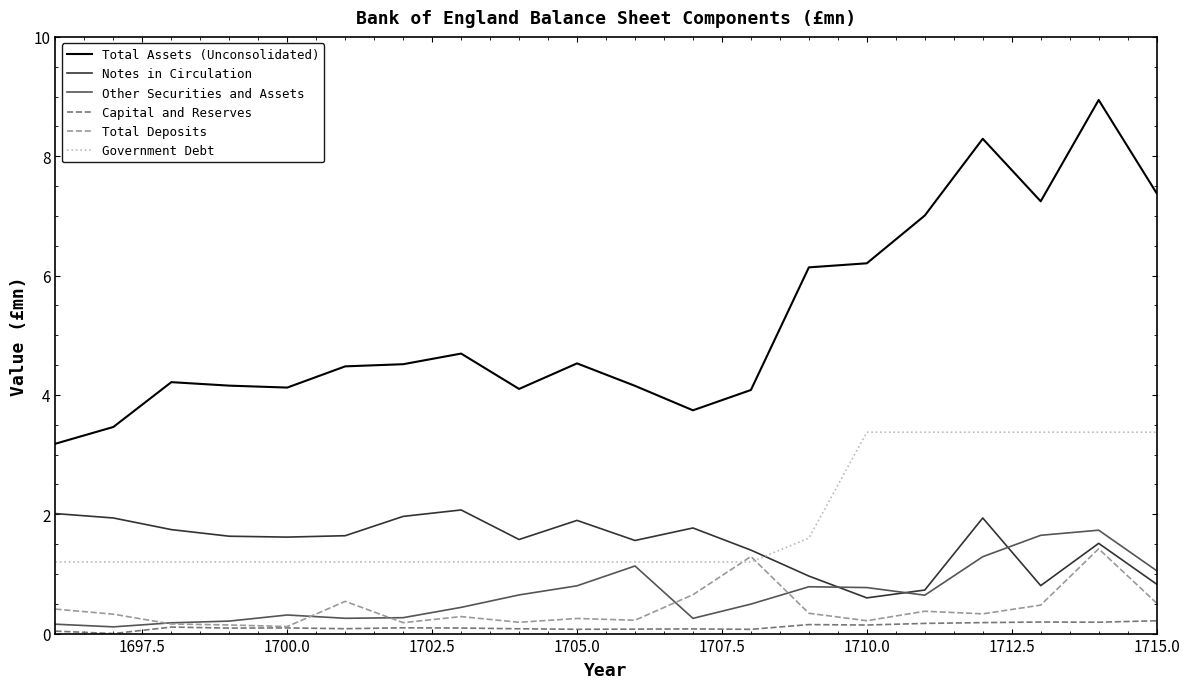

Does the chart have visible grid lines?

No